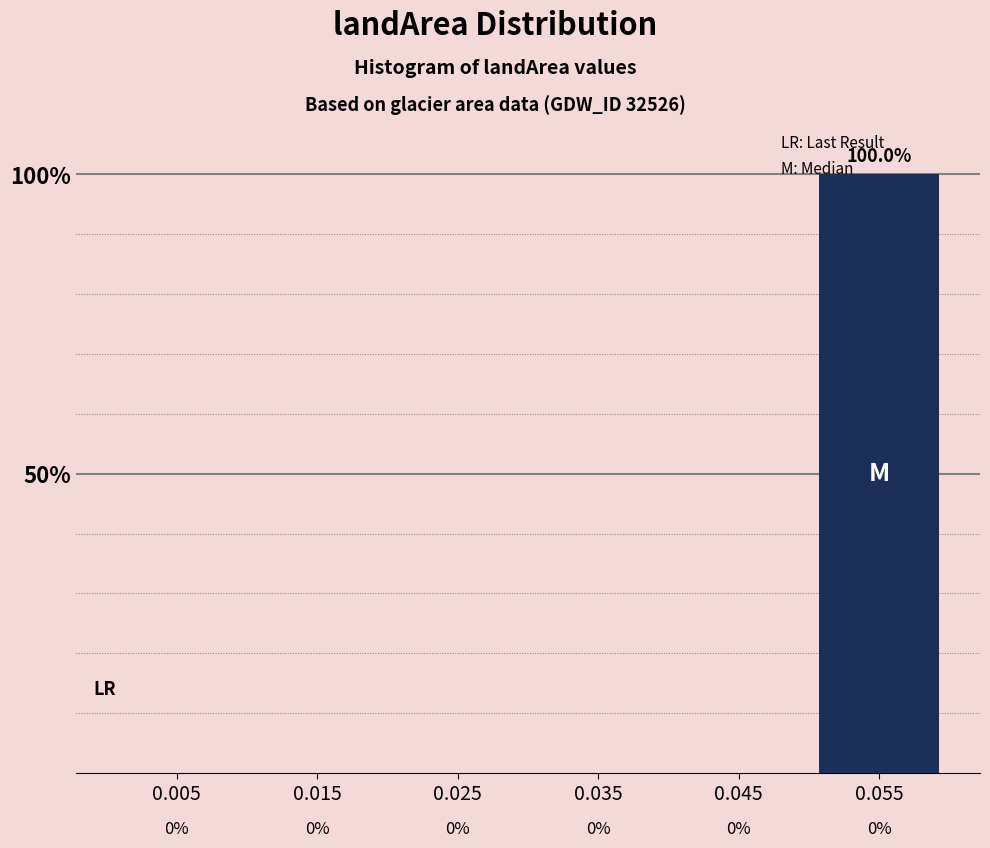

Reading left to right, list all the values displayed in this chart.

0.005=0	0.015=0	0.025=0	0.035=0	0.045=0	0.055=100